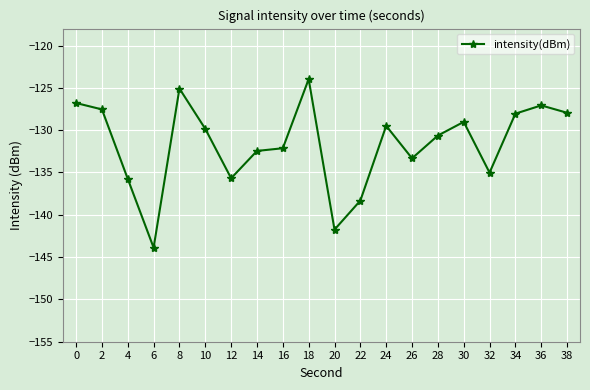

What is the value of the 10th point from the left?

-124.0